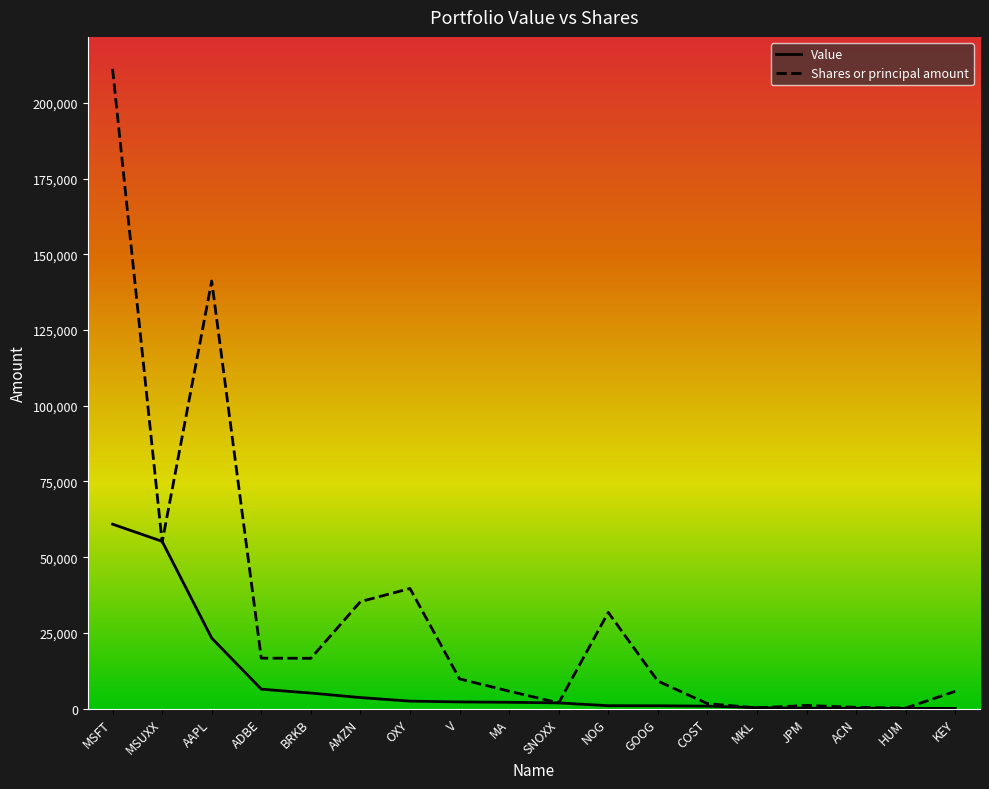

Which series has the largest range (max minus min)?

Shares or principal amount